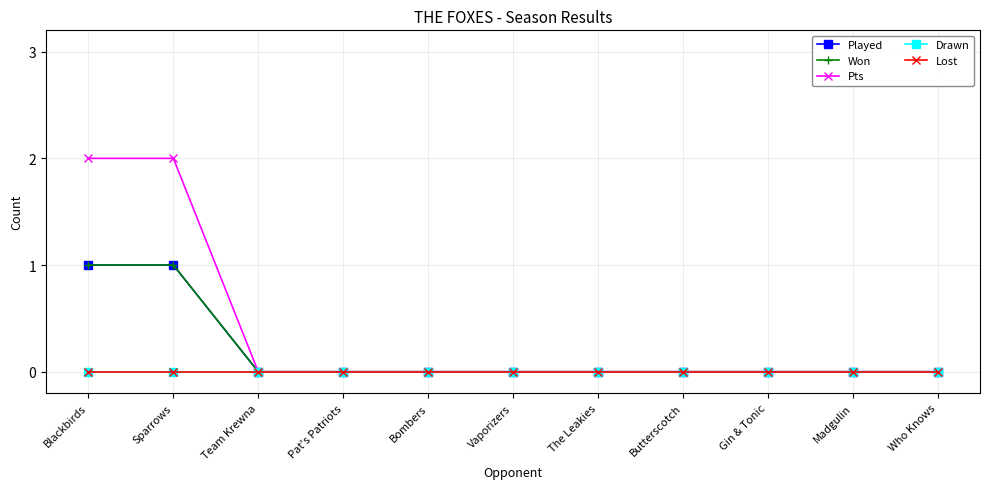

Does the chart have visible grid lines?

Yes